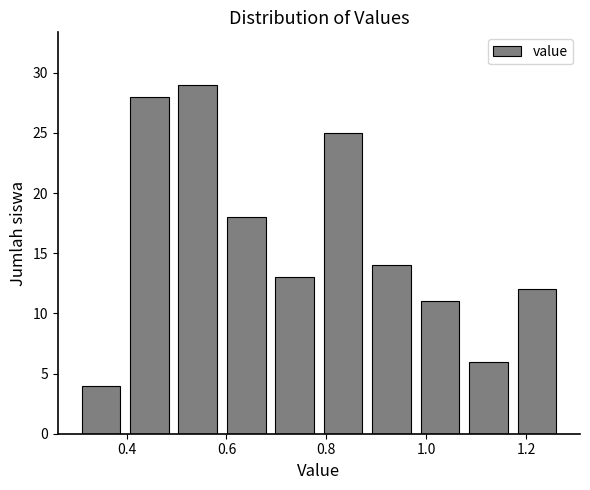

Reading left to right, list every bar in this chart as the range it spans on the x-axis followed by its height. Neither the bar edges nor the heights are printed on the chart, so give them approximately, as read against the axes.

0.30 to 0.40: 4
0.40 to 0.50: 28
0.50 to 0.60: 29
0.60 to 0.68: 18
0.68 to 0.78: 13
0.78 to 0.88: 25
0.88 to 0.98: 14
0.98 to 1.08: 11
1.08 to 1.18: 6
1.18 to 1.28: 12